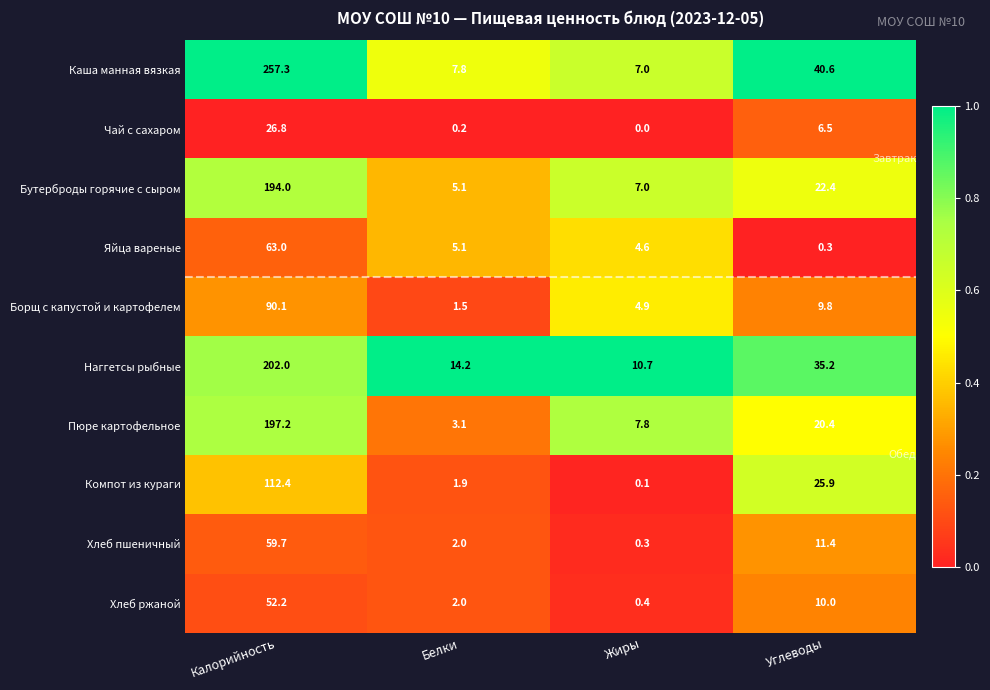

How many series are shown in this chart?

10